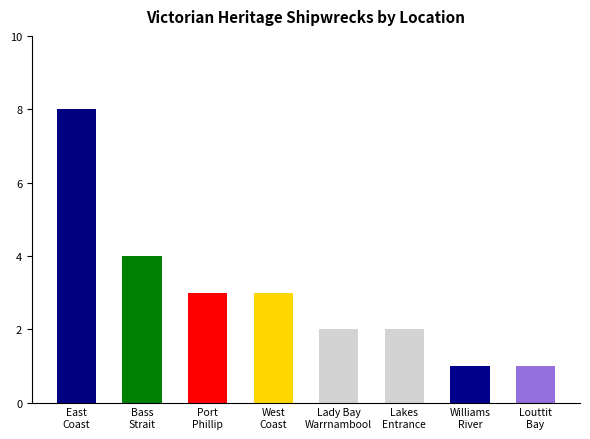

How many bars are there in total?

8